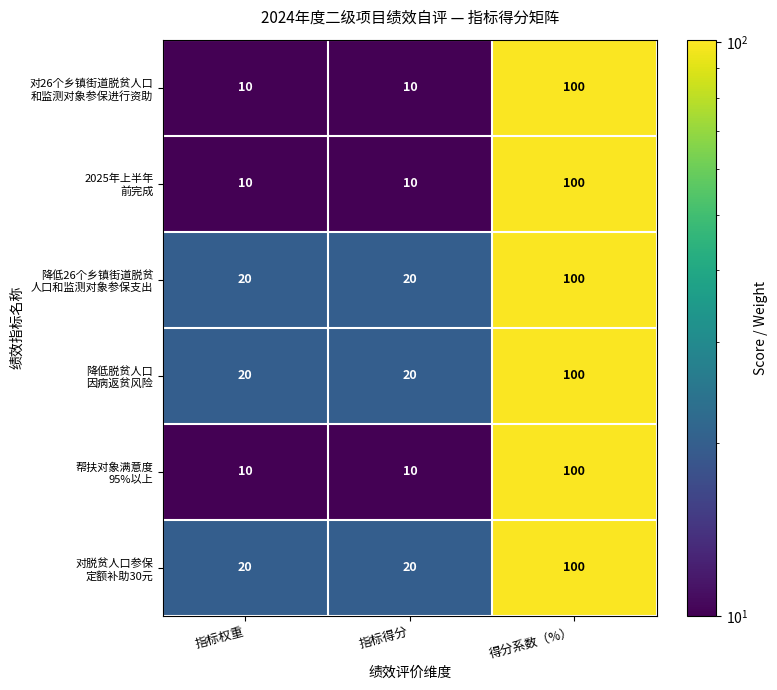

What is the spread (max minus min) of values at 指标权重?

10